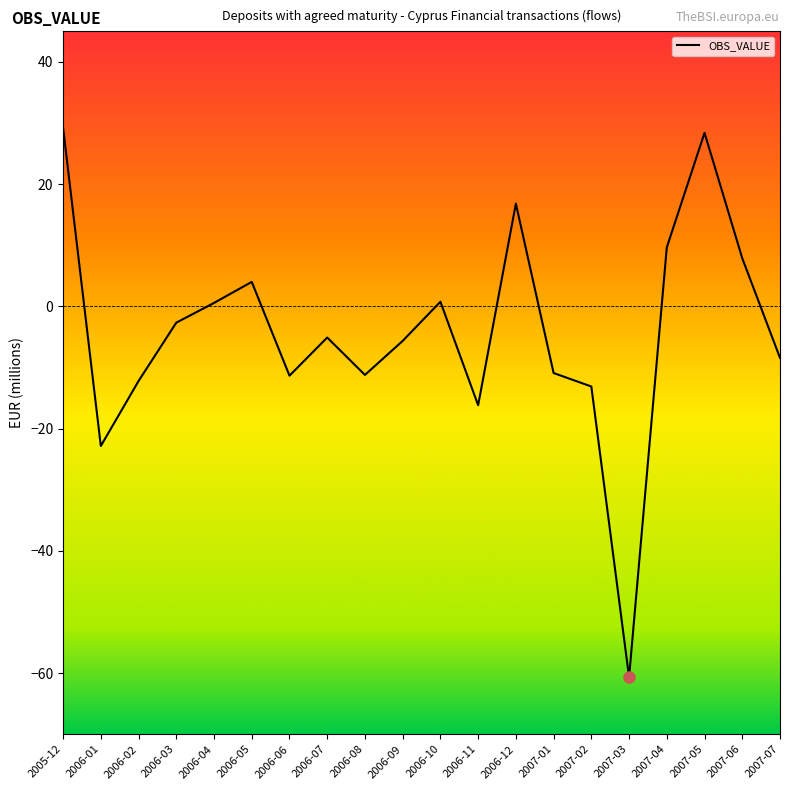

The chart shows a value of -5.1 at 2006-07. True or false?

True